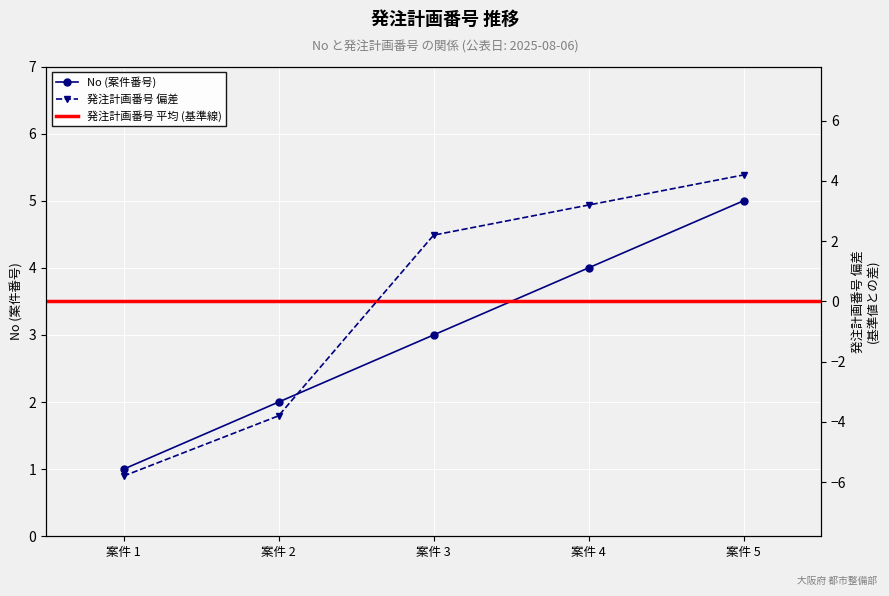

True or false: No and 発注計画番号 cross at least once.

False